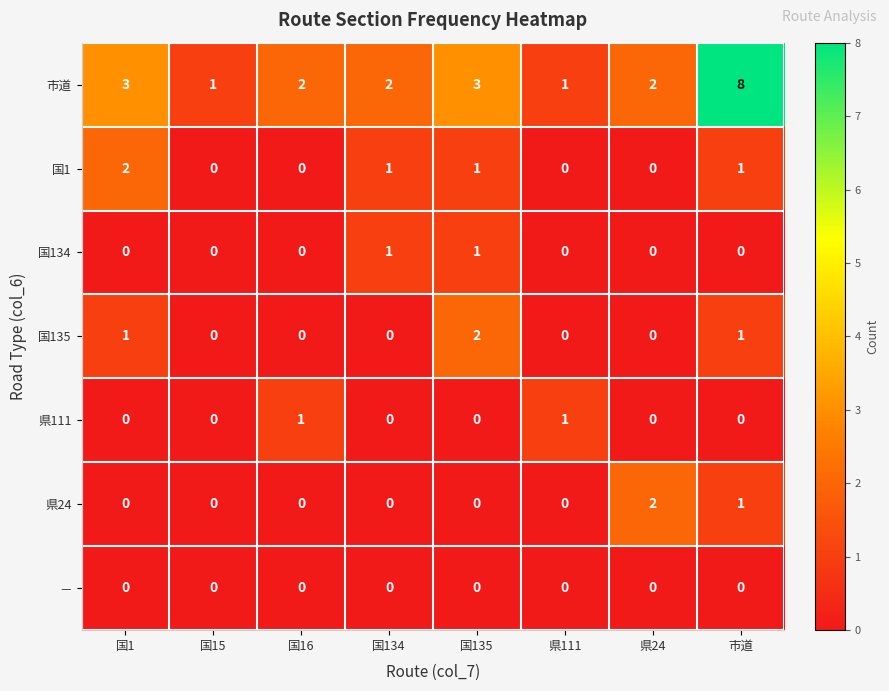

Which series has the widest spread of values?

市道